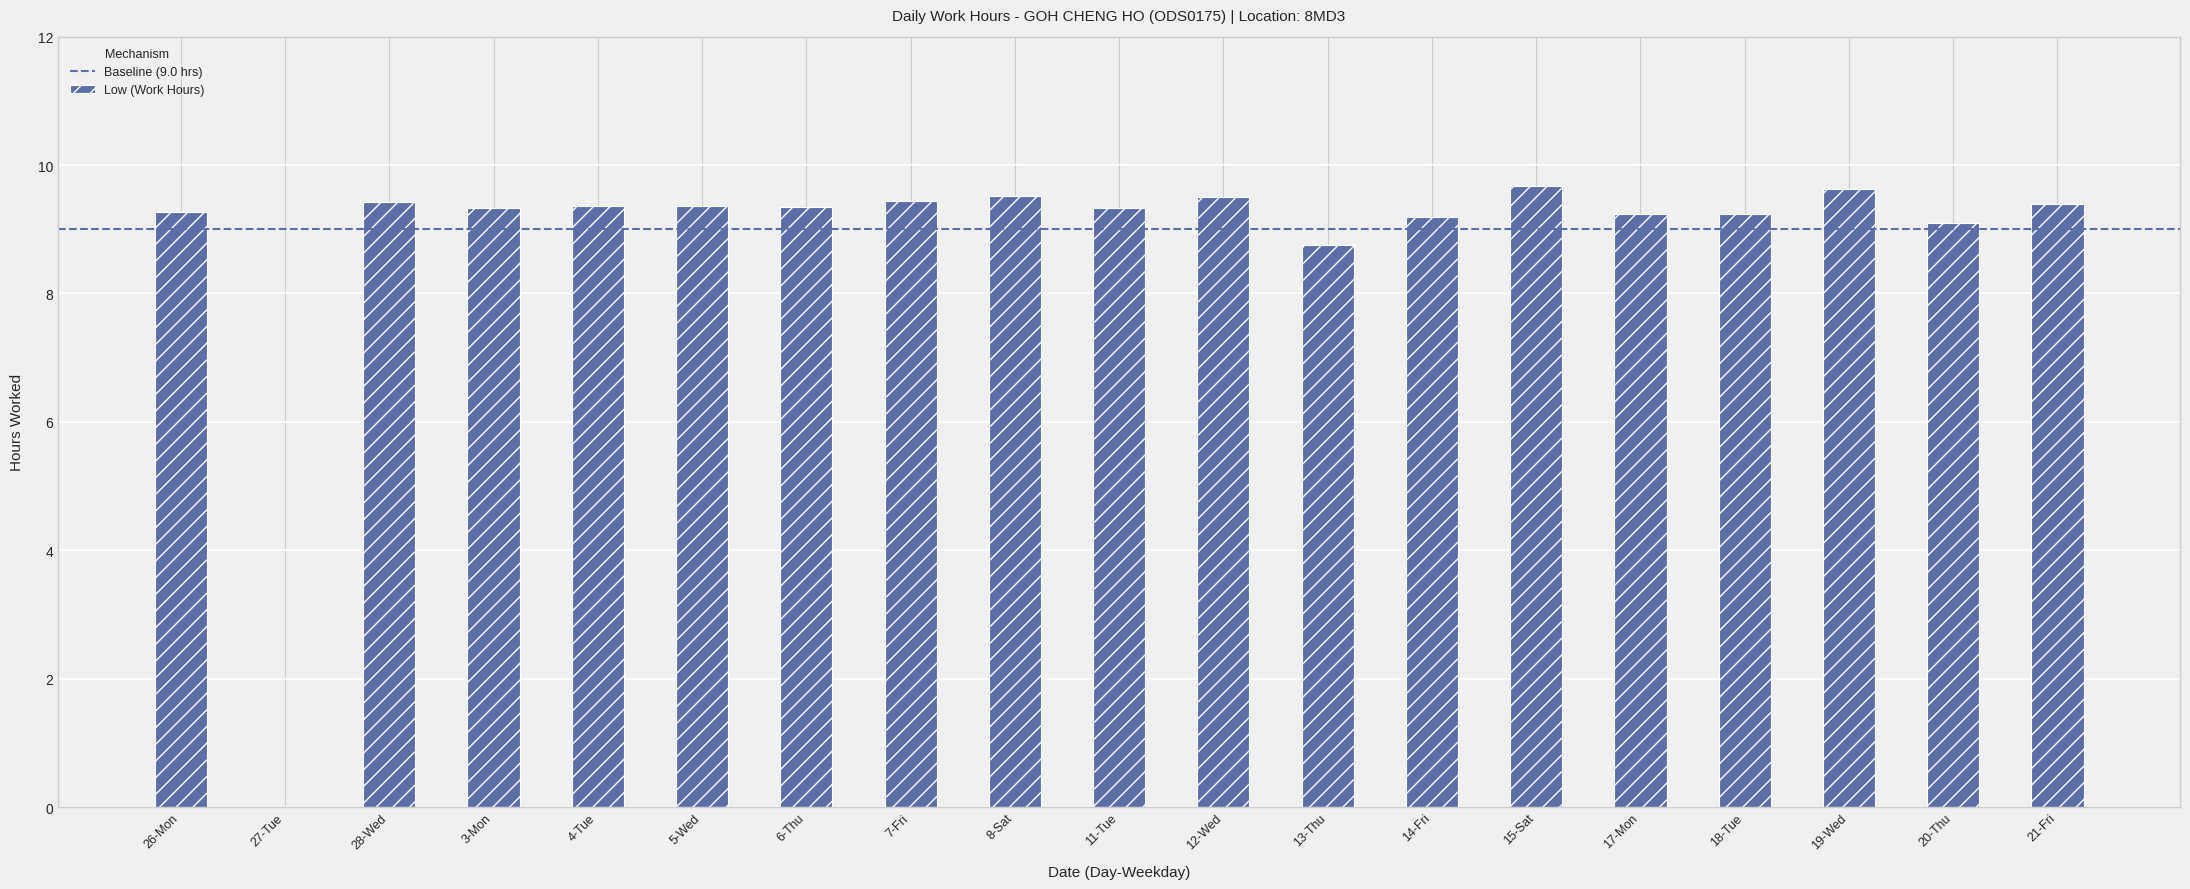

At which label is the value closest to 4?

27-Tue